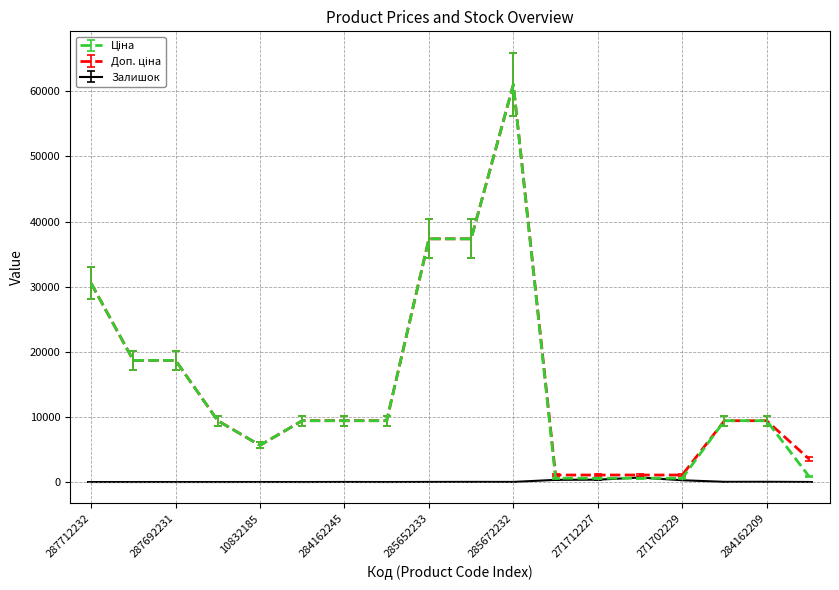

What is the greatest value displayed?

61024.7